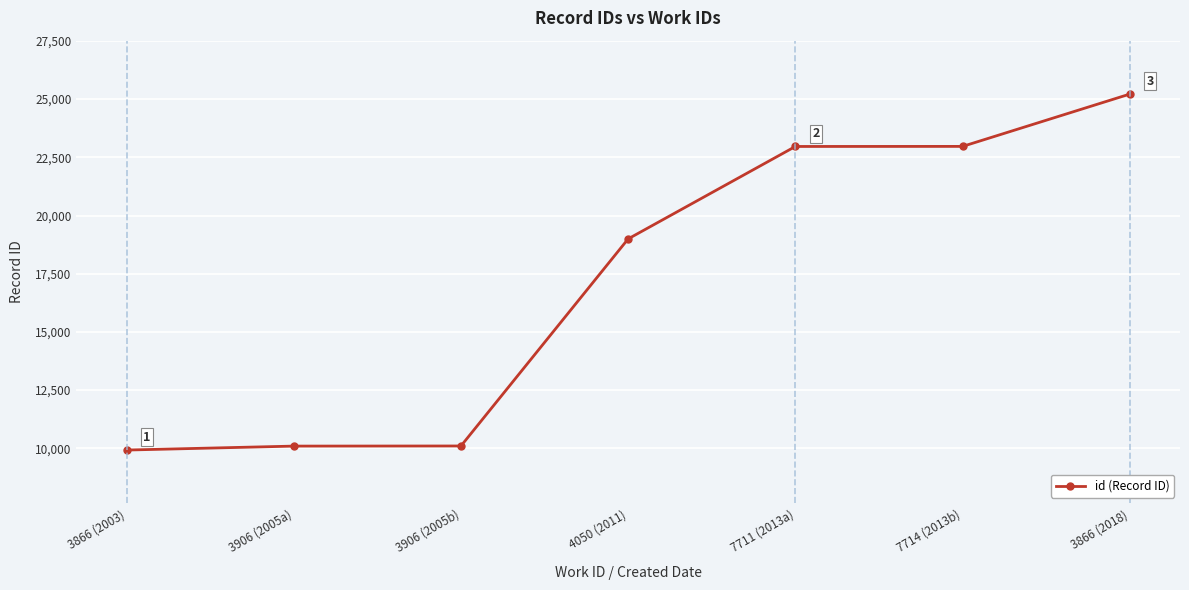

What is the change in value from 7711 (2013a) to 3866 (2018)?

+2251